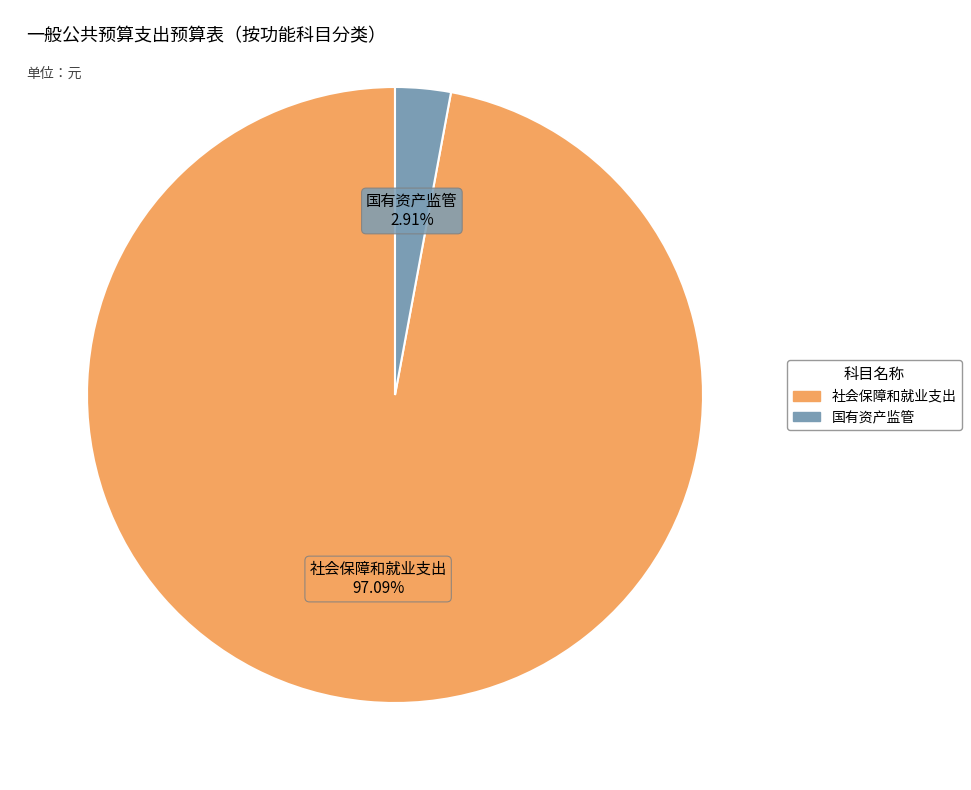

Count the number of slices in the pie.

2